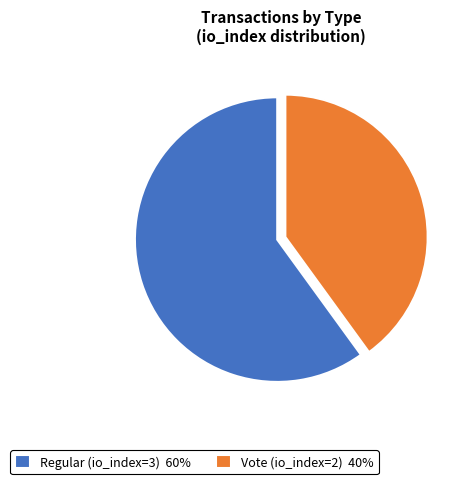

Is the sum of Vote (io_index=2) 40% and Regular (io_index=3) 60% greater than half?

Yes